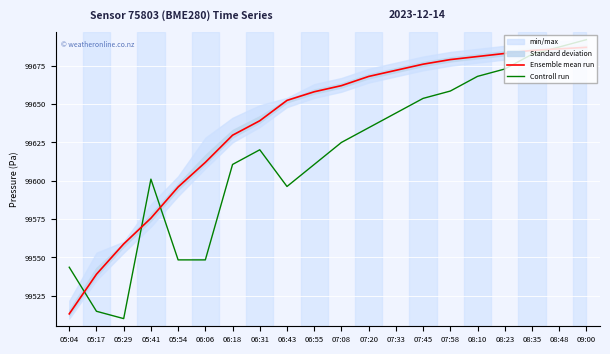

Which series changed the most between 05:17 and 08:10?

Controll run